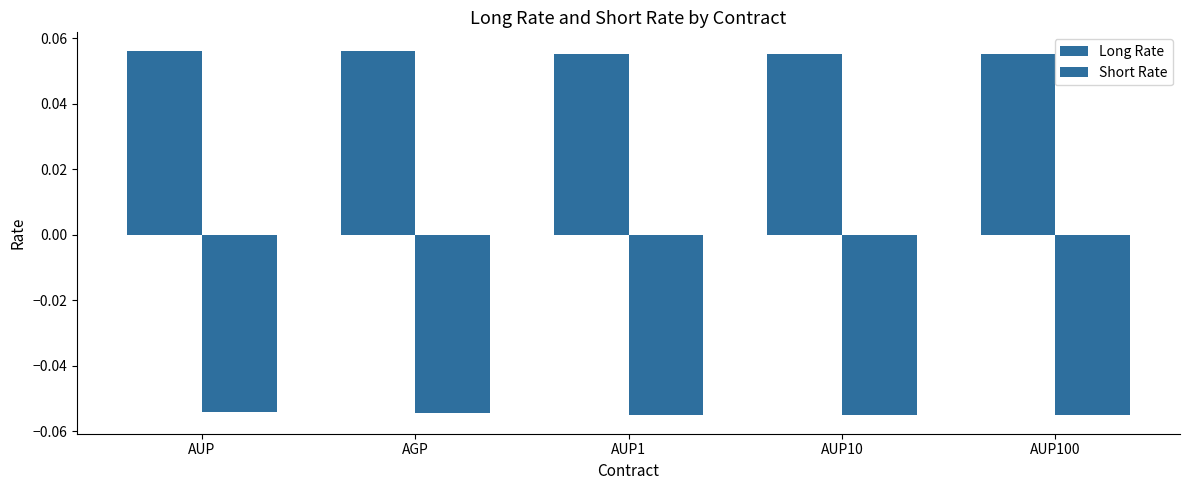

Reading left to right, list all the values displayed in this chart.

Long Rate: 0.1	0.1	0.1	0.1	0.1
Short Rate: -0.1	-0.1	-0.1	-0.1	-0.1